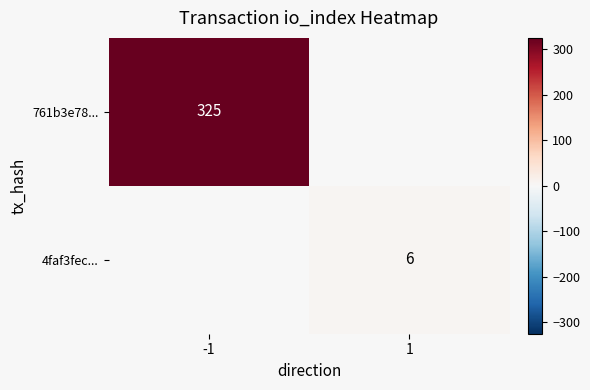

True or false: 4faf3fec... has a value of 6 at 1.

True